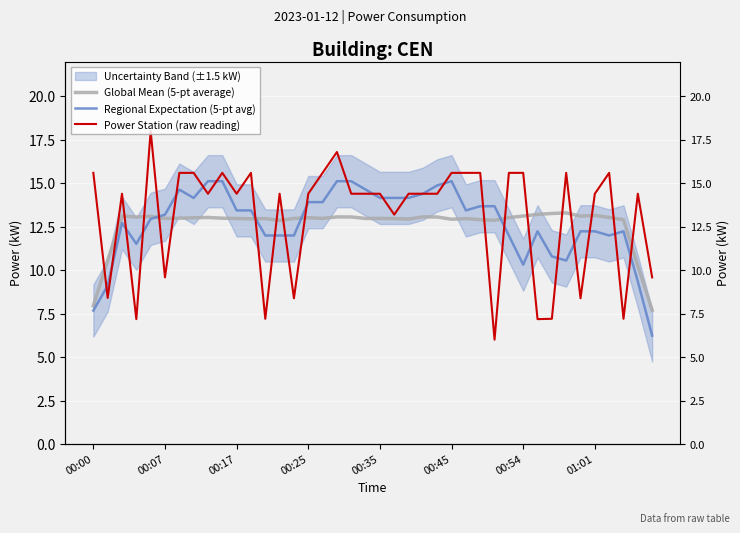

Which series has the largest total across all categories?

Power Station (raw reading)